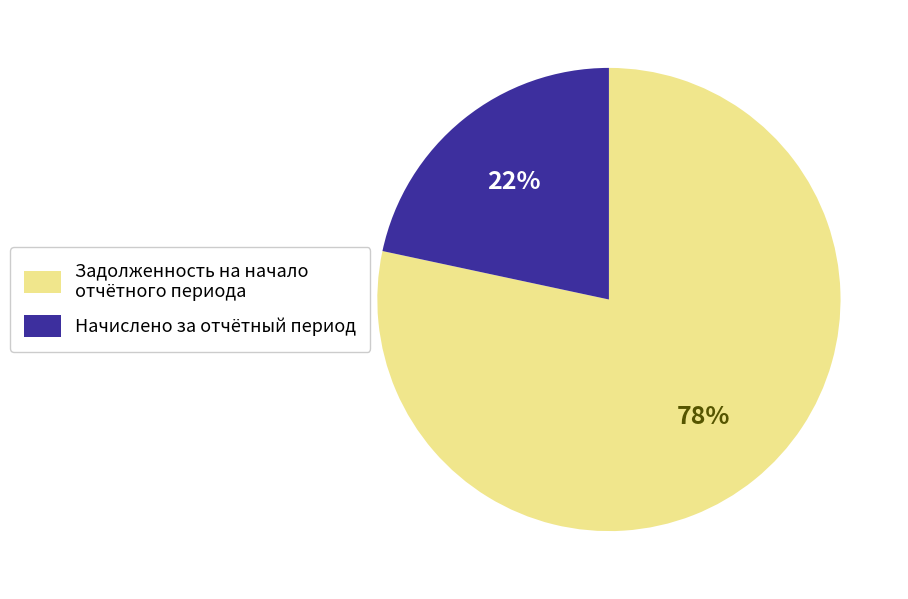

Is it true that Начислено за отчётный период is 32% of the pie?

False